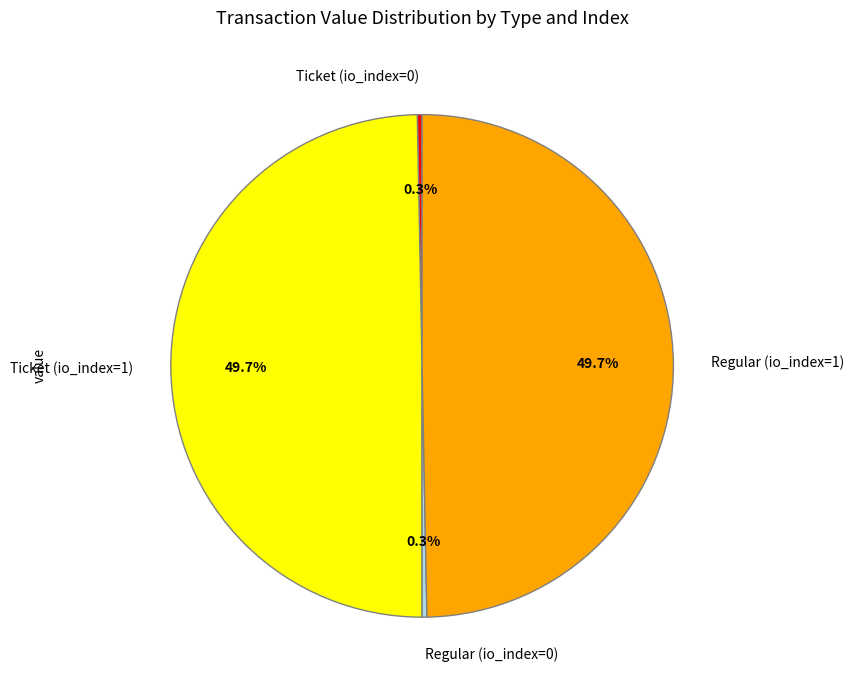

True or false: Regular (io_index=0) accounts for 0% of the total.

True